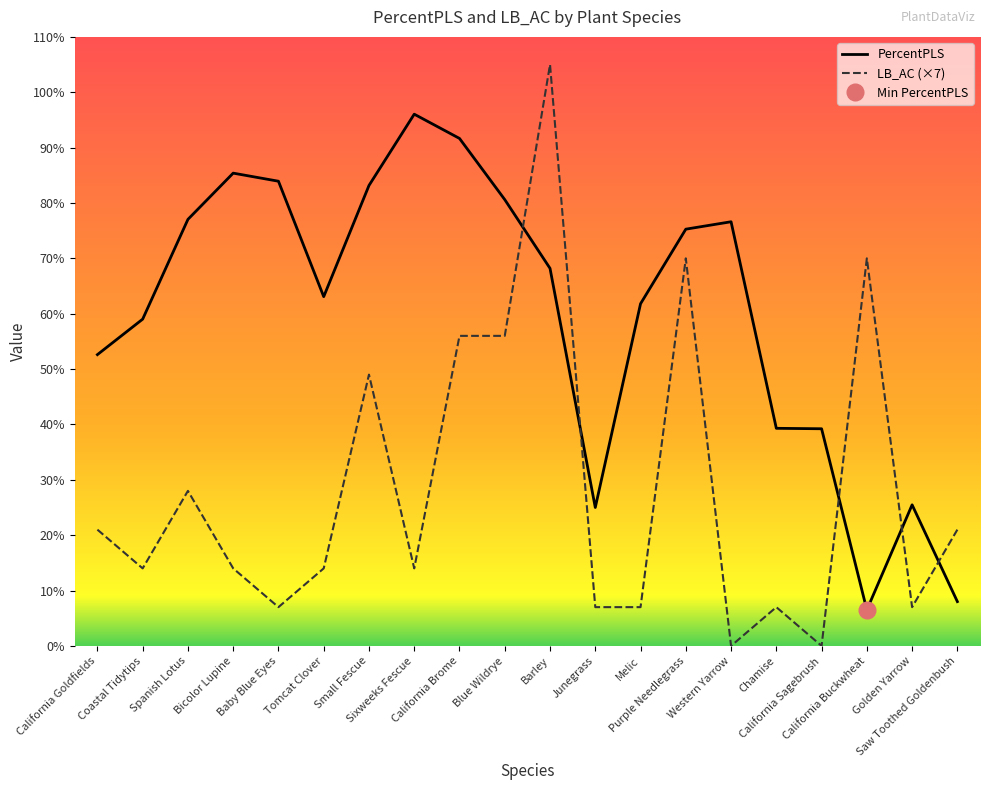

What is the maximum value shown in the chart?

105.0